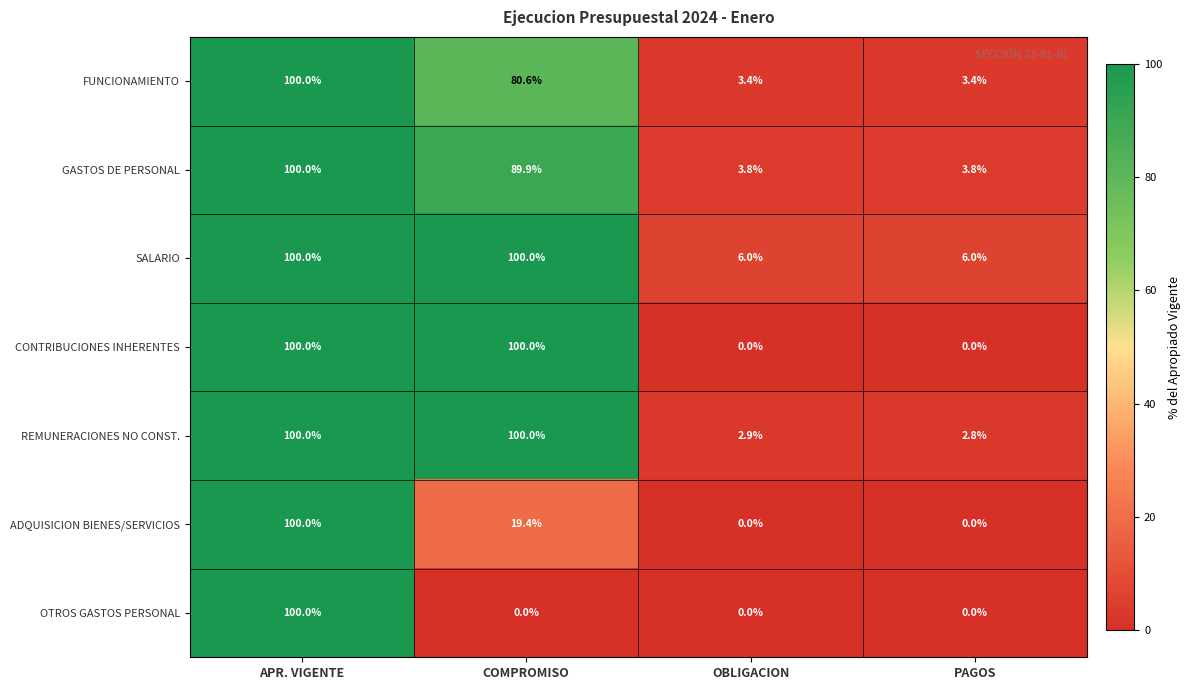

At how many categories does at least one series exceed 14?

2